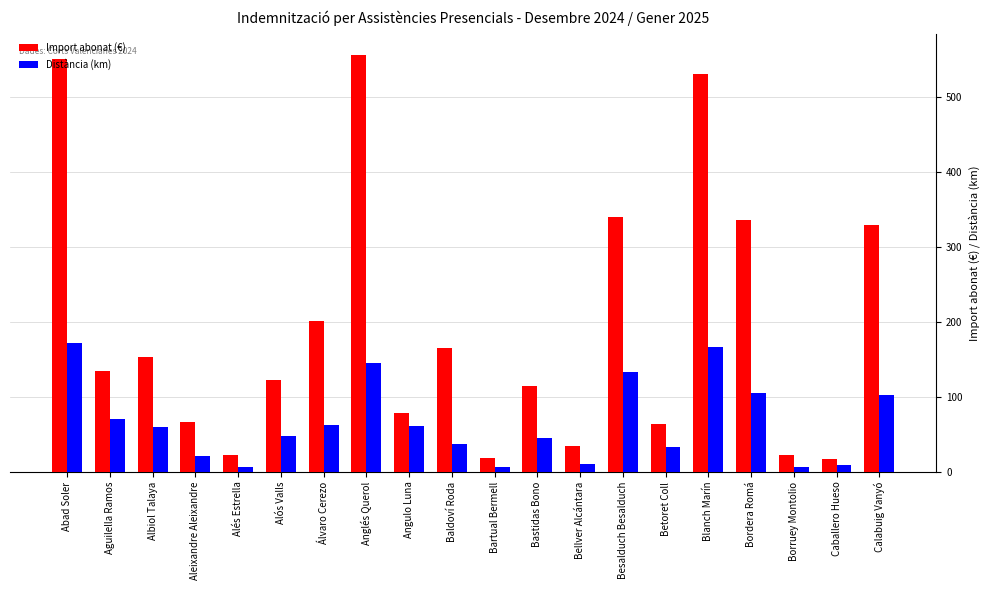

What is the spread (max minus min) of values at Bartual Bermell?

13.2